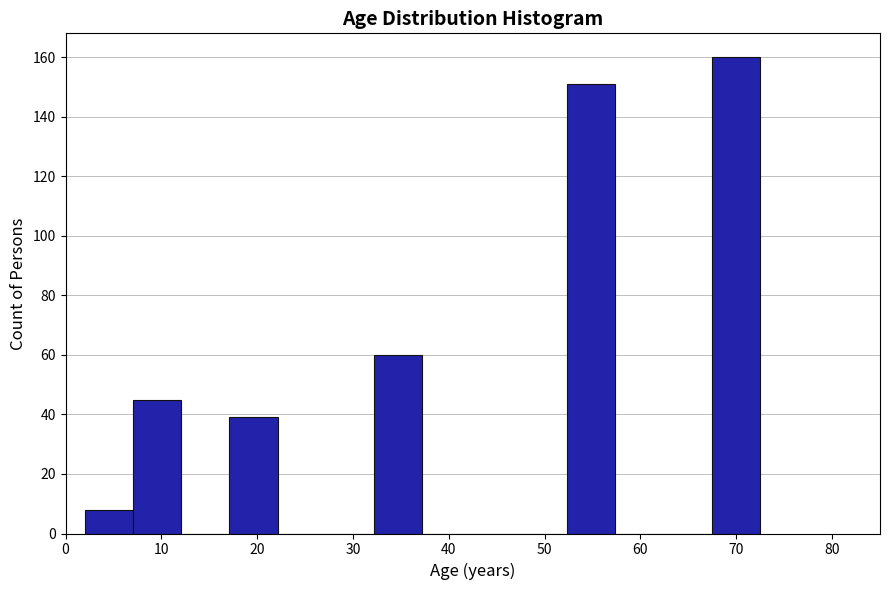

Which range on the x-axis has the tallest bar?

67 to 73